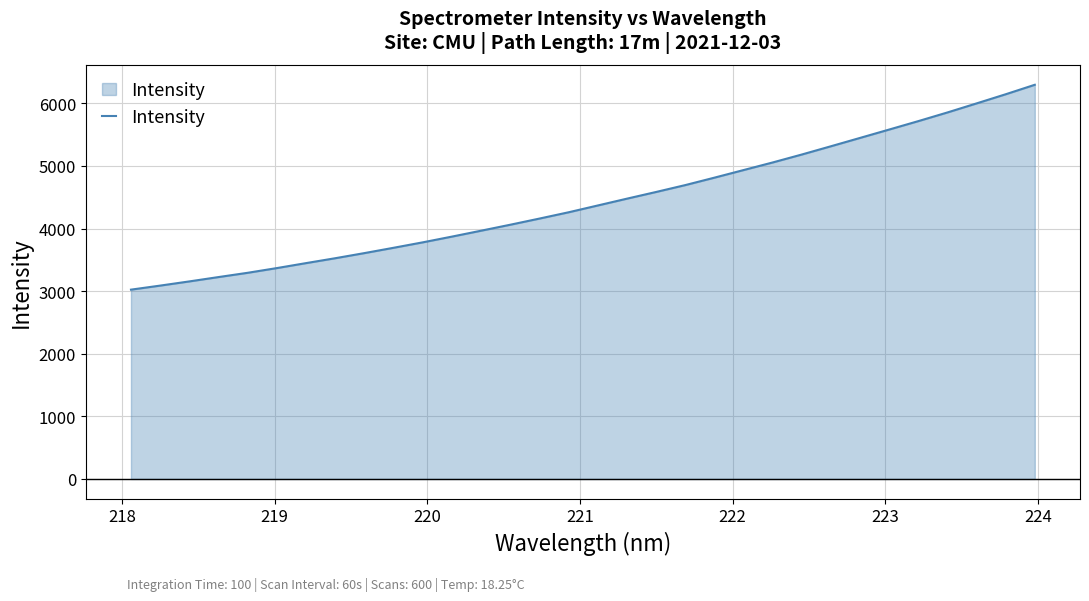

What is the greatest value displayed?

6297.4